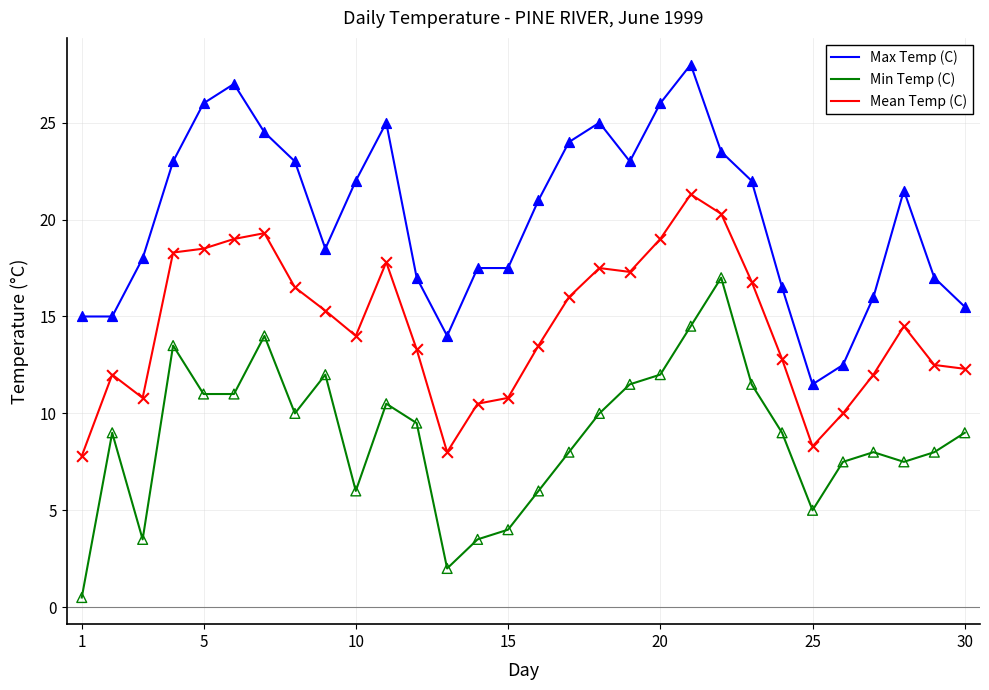

True or false: Min Temp (C) and Max Temp (C) cross at least once.

False